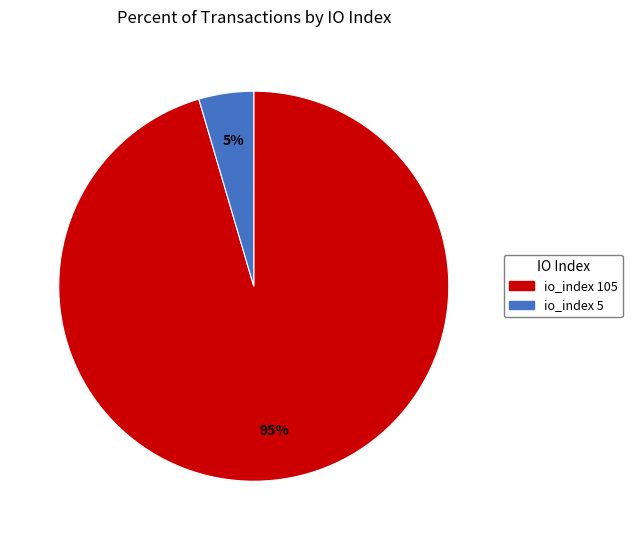

Which slice is the largest?

io_index 105